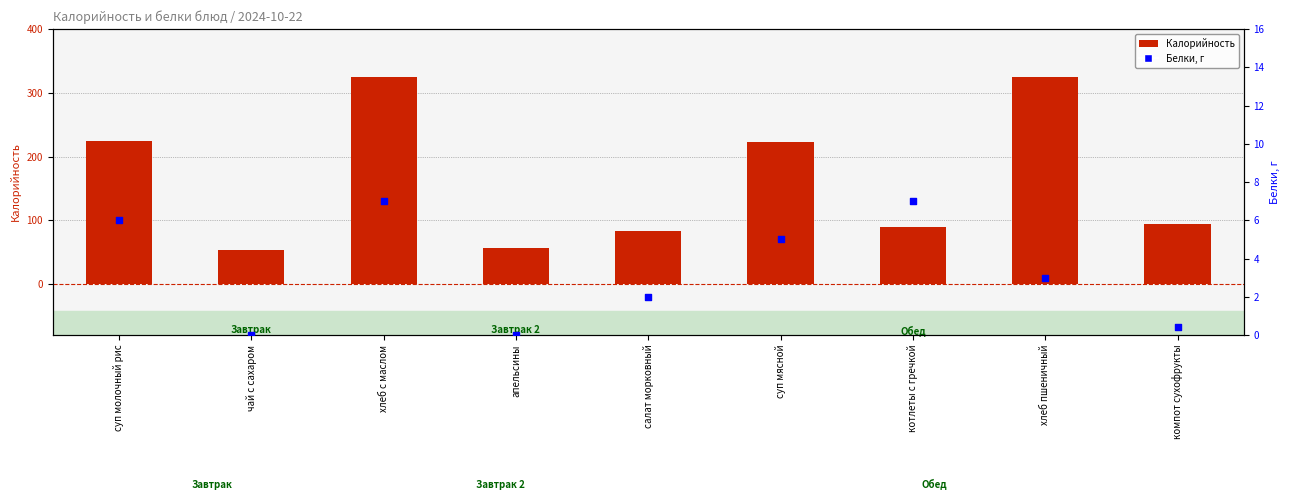

At which category is the sum across all series the highest?

хлеб с маслом